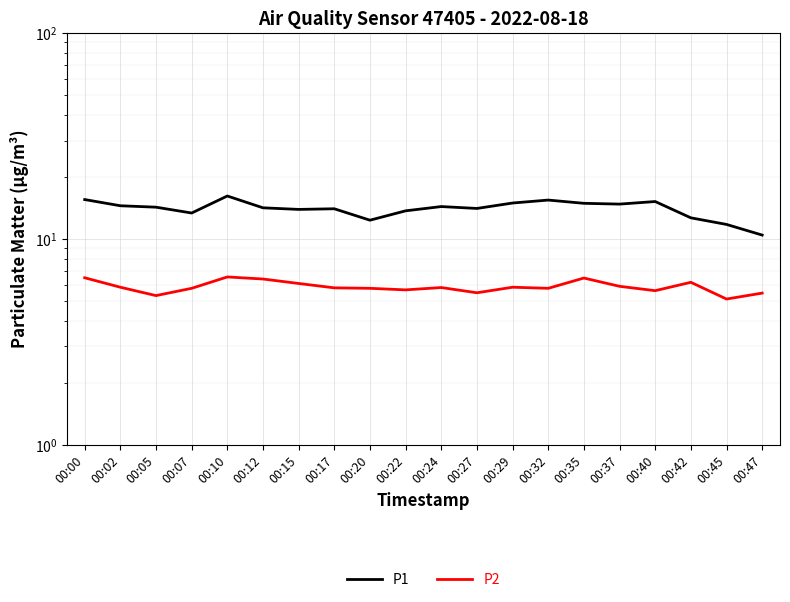

Which series has the widest spread of values?

P1